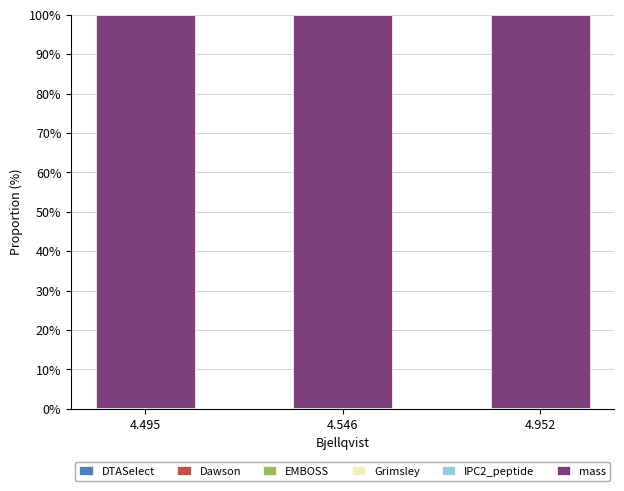

Which has a higher value, 4.546 or 4.952?

4.952